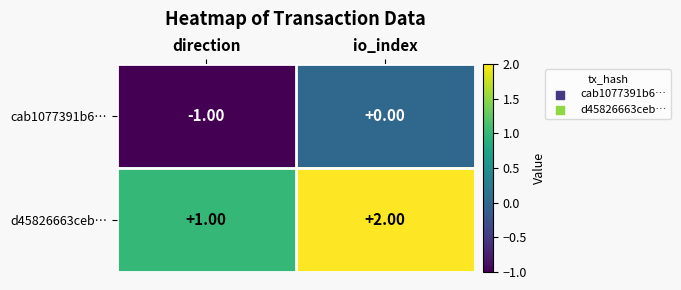

Which series has the largest total across all categories?

d45826663ceb…